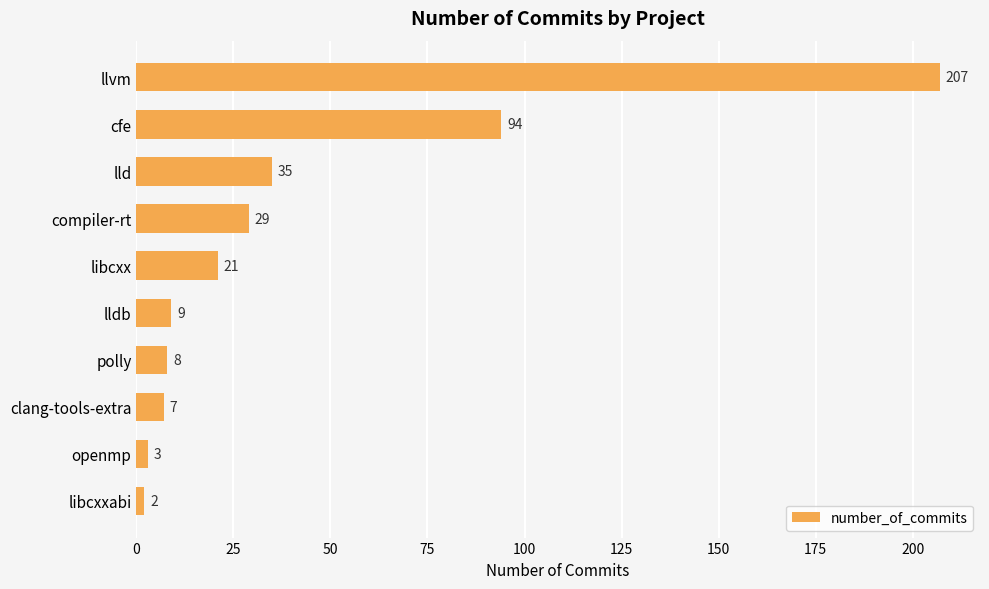

Reading top to bottom, list all the values displayed in this chart.

llvm=207	cfe=94	lld=35	compiler-rt=29	libcxx=21	lldb=9	polly=8	clang-tools-extra=7	openmp=3	libcxxabi=2